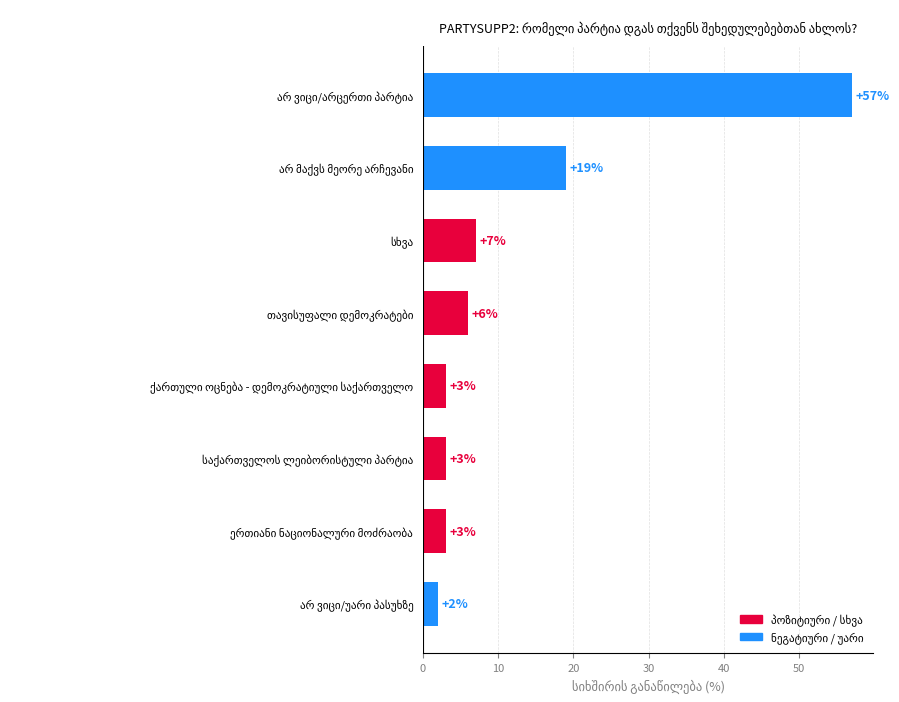

Reading bottom to top, what are all the values shown in this chart?

2	3	3	3	6	7	19	57